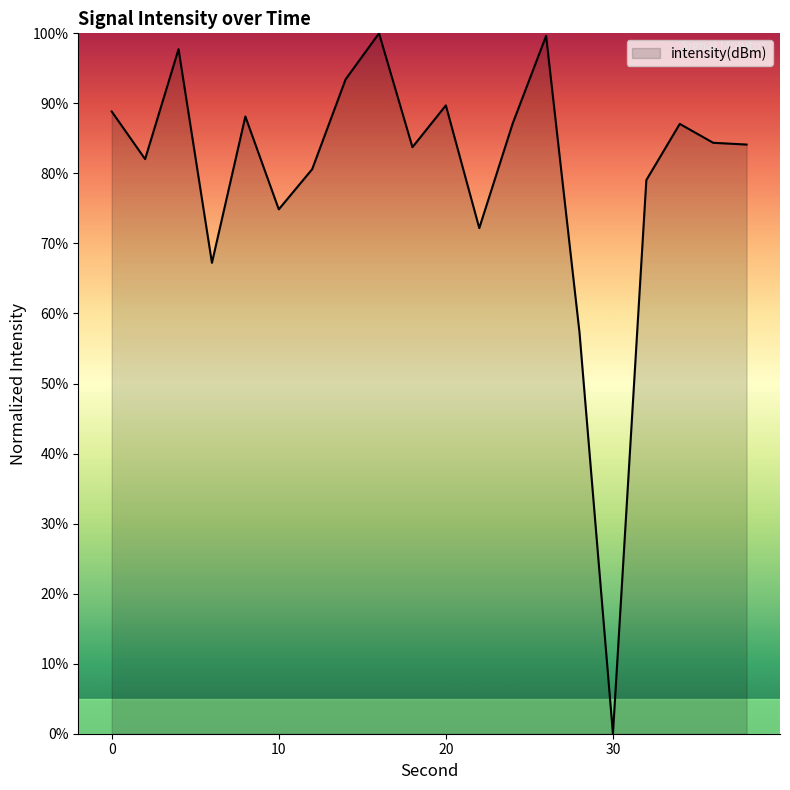

What is the difference between the maximum and minimum values?

100.0